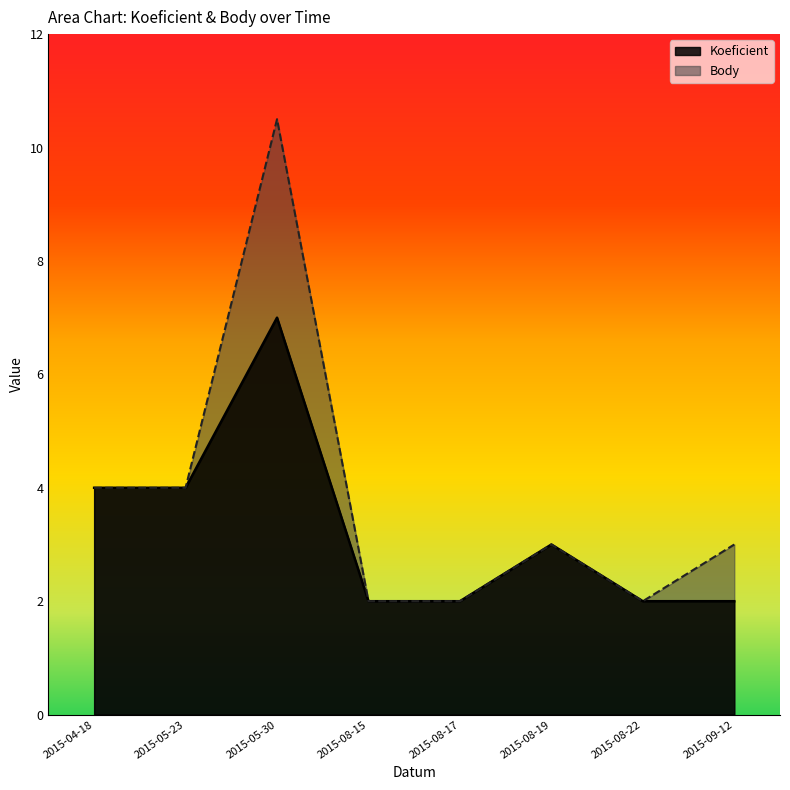

Rank the categories by Body value from highest to lowest.

2015-05-30, 2015-04-18, 2015-05-23, 2015-08-19, 2015-09-12, 2015-08-15, 2015-08-17, 2015-08-22